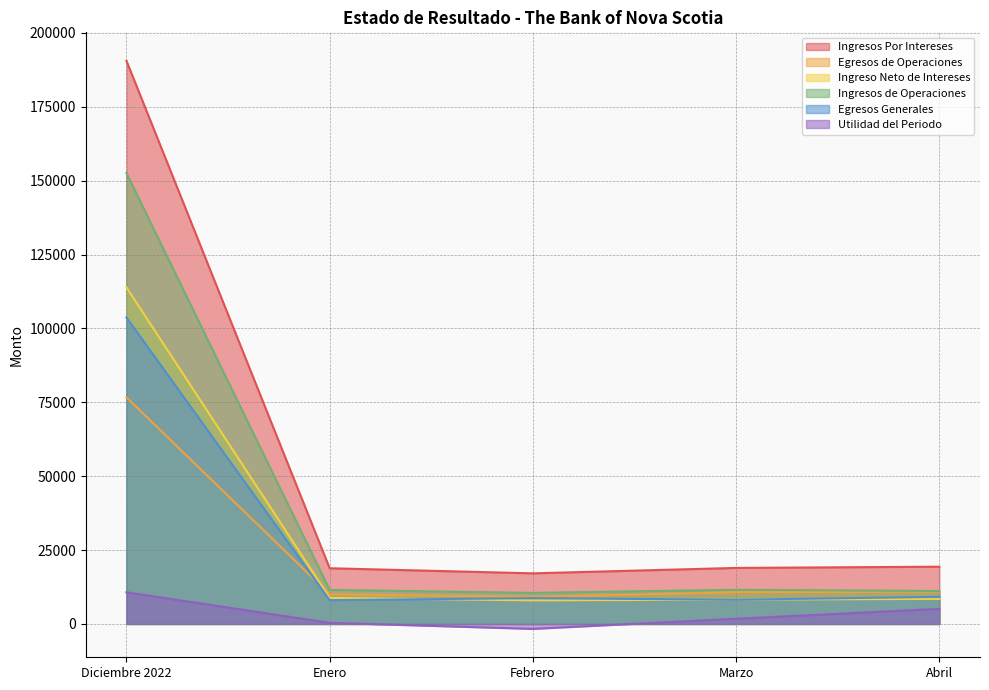

What is the value of the Utilidad del Periodo point at the 1st from the left?

10704.9